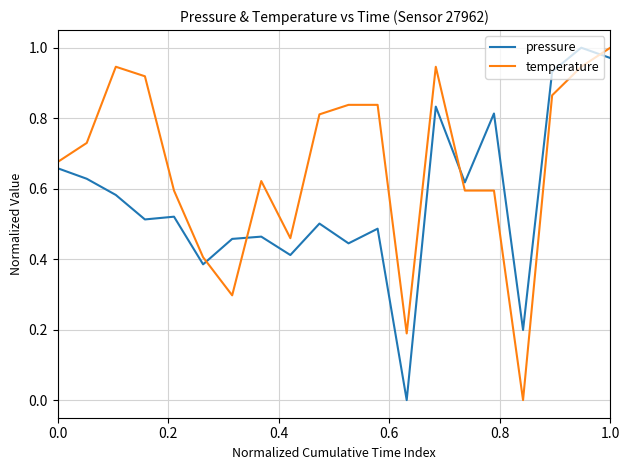

How many series are shown in this chart?

2